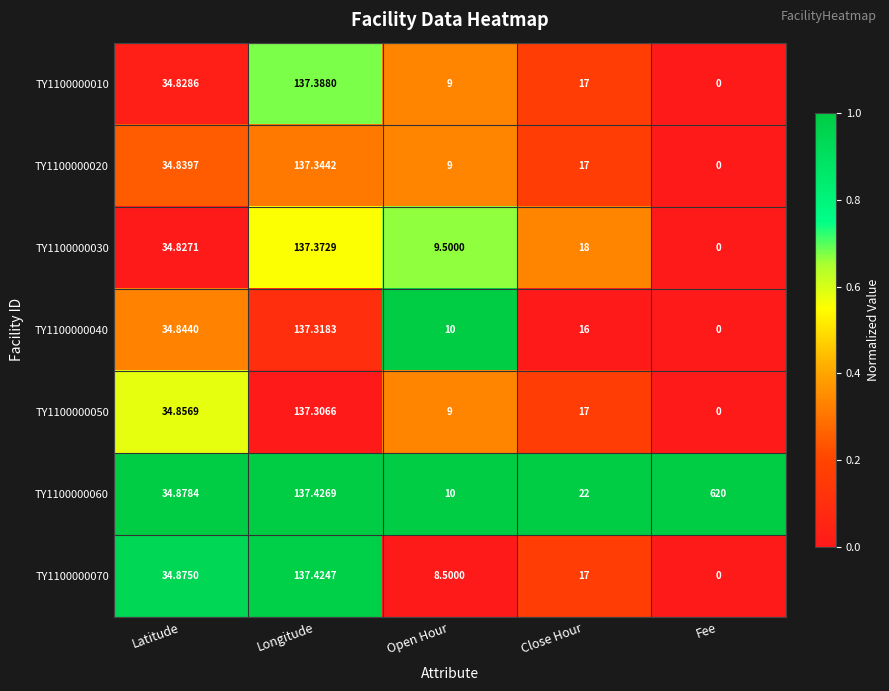

At which label is TY1100000010 closest to 68?

Latitude